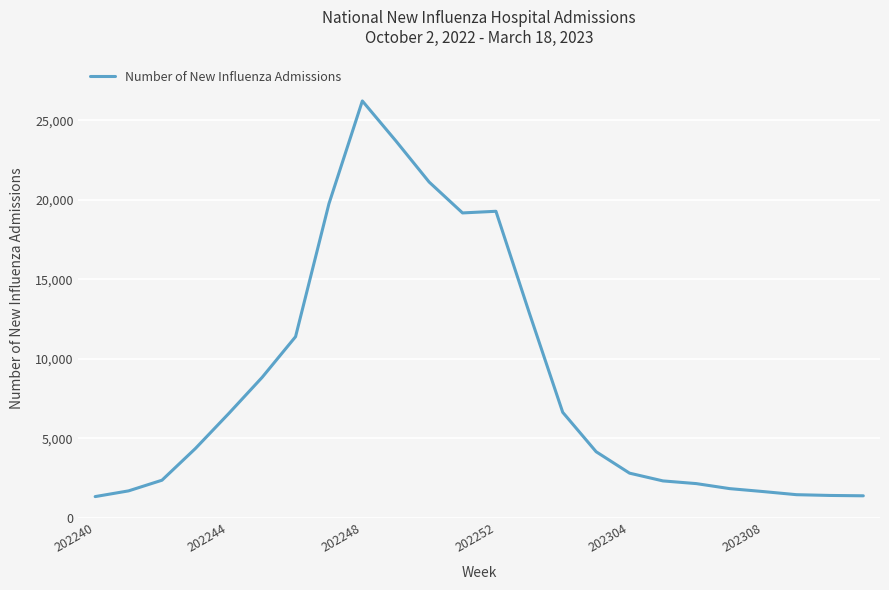

Does the chart have visible grid lines?

Yes